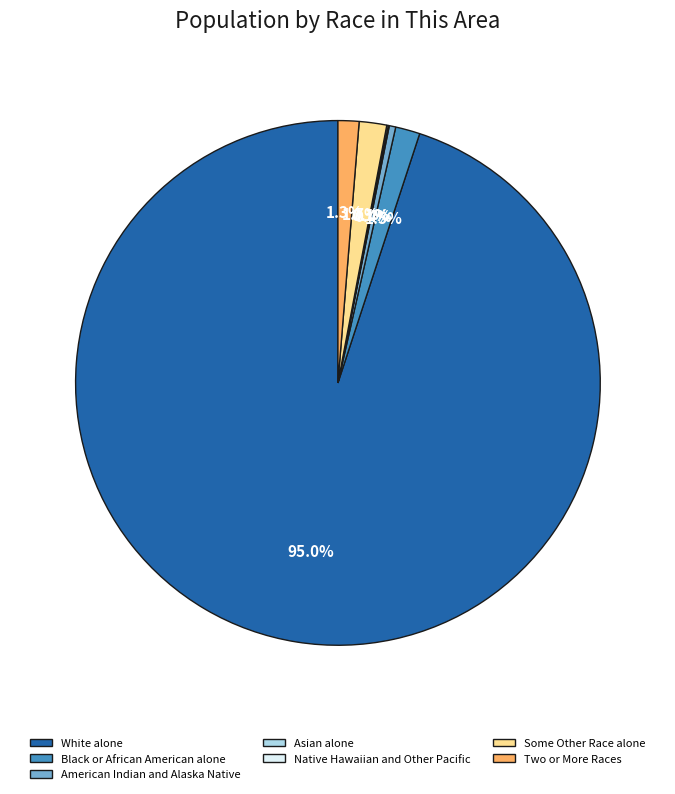

Does White alone account for over 50% of the chart?

Yes